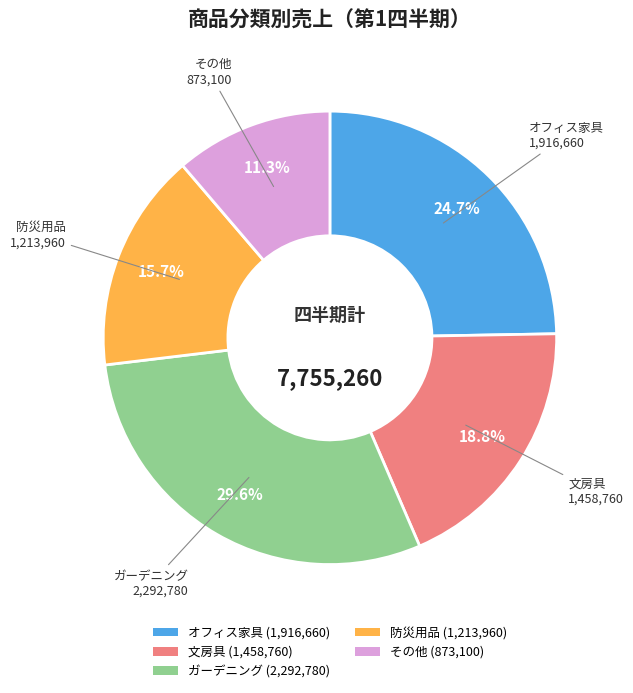

Is there any slice that represents more than half of the pie?

No